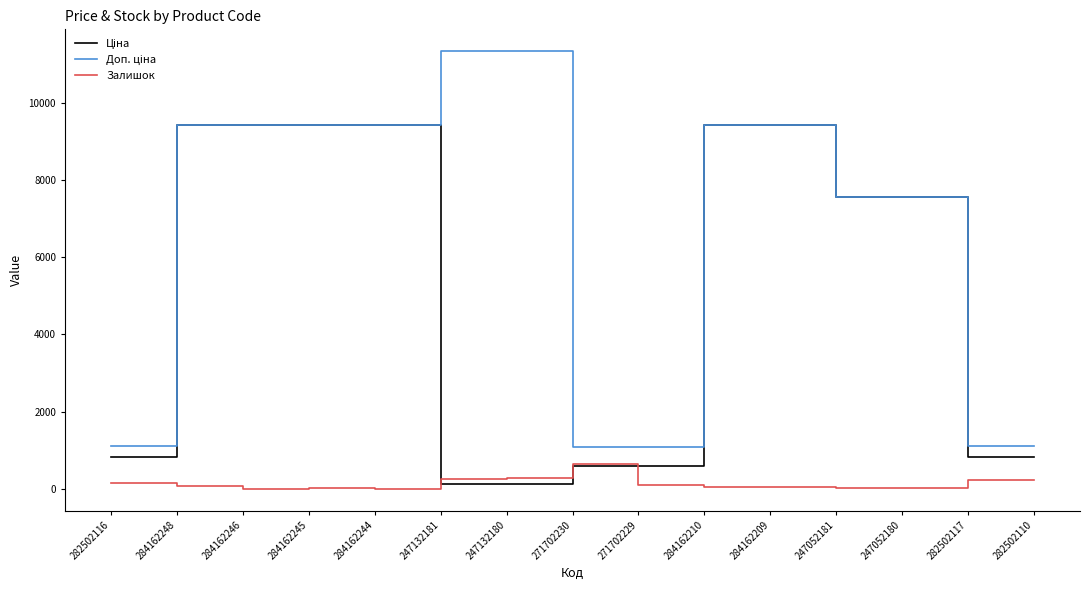

Which category has the highest value in the Залишок series?

271702230